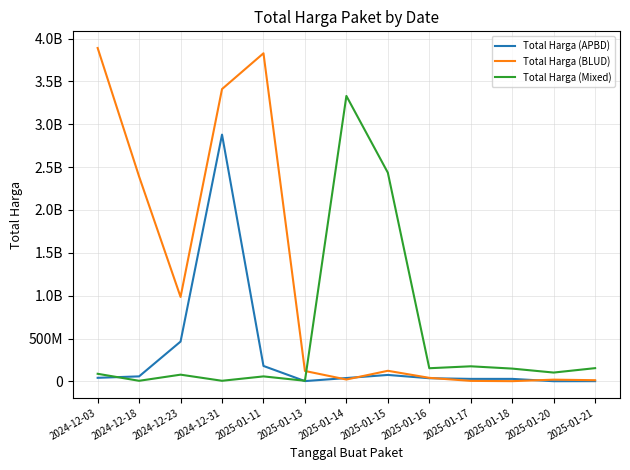

What are all the series names shown in the legend?

Total Harga (APBD), Total Harga (BLUD), Total Harga (Mixed)